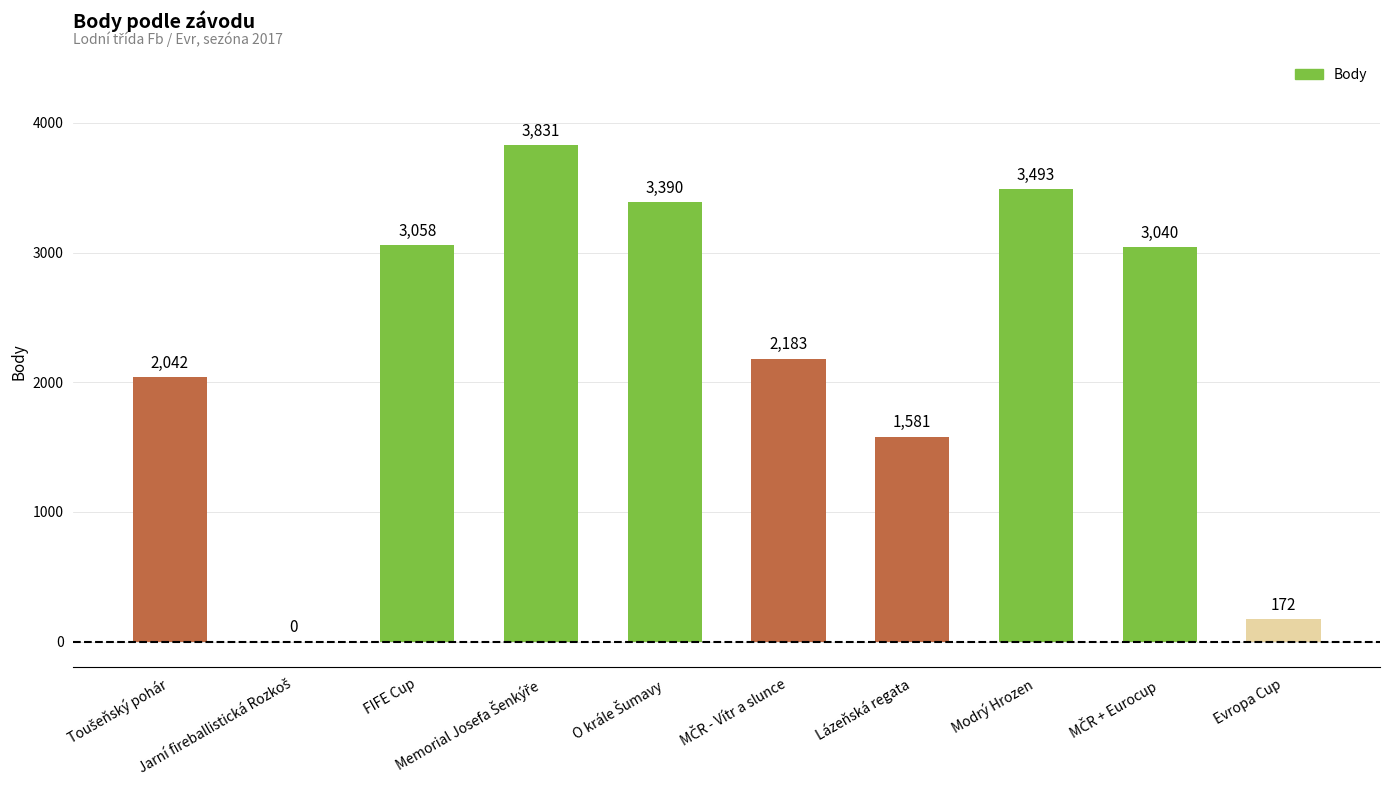

What is the sum of all values?

22790